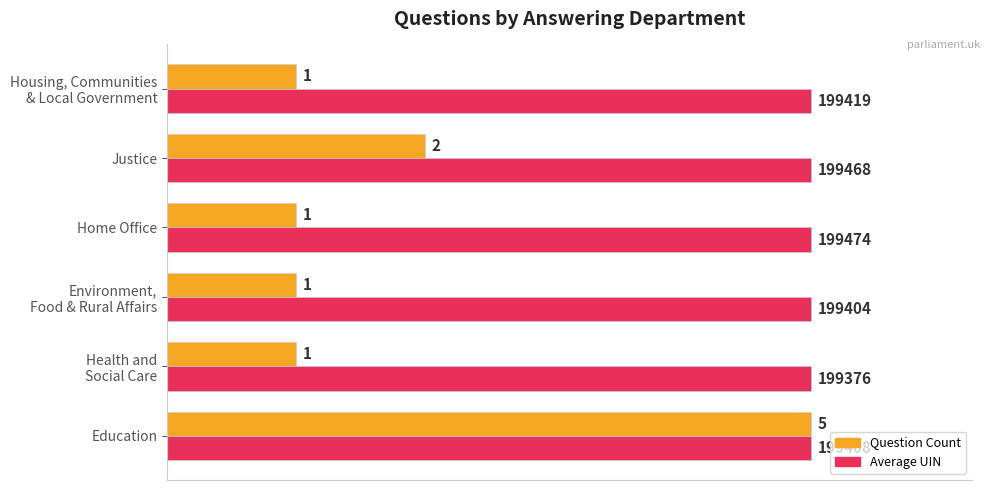

Reading left to right, transcribe all the data shown in this chart.

Question Count (normalised): 1.0	0.2	0.2	0.2	0.4	0.2
Avg UIN (normalised): 1.0	1.0	1.0	1.0	1.0	1.0